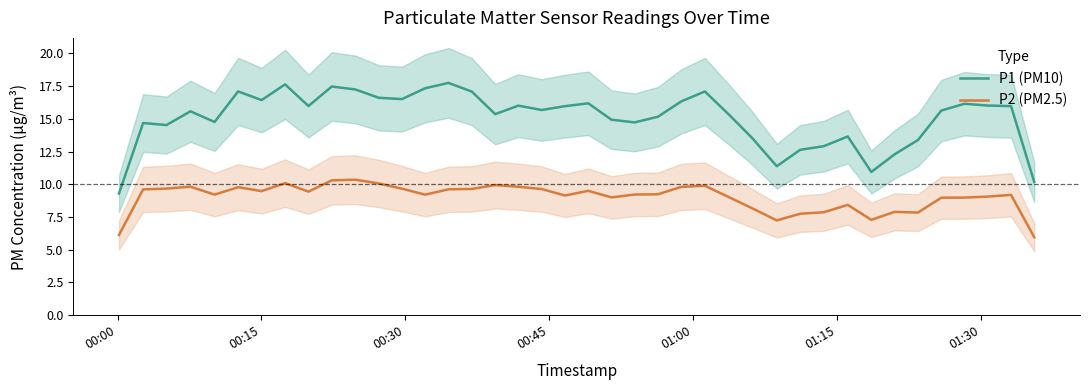

True or false: P2 (PM2.5) and P1 (PM10) cross at least once.

False